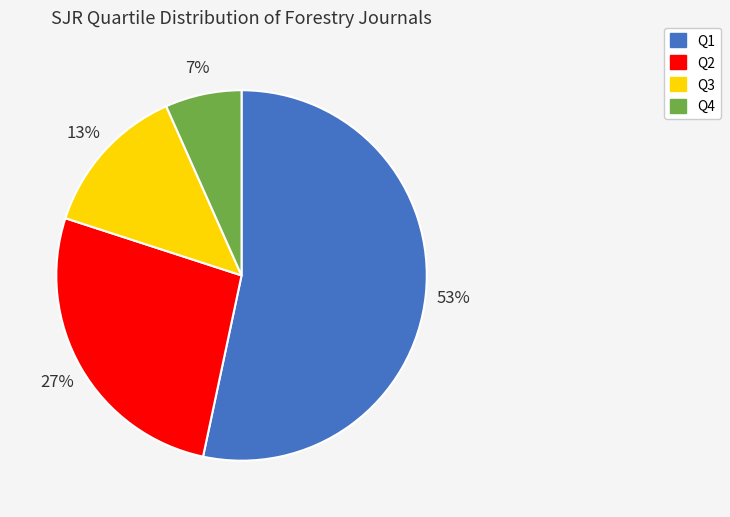

Which category has the biggest portion of the pie?

Q1